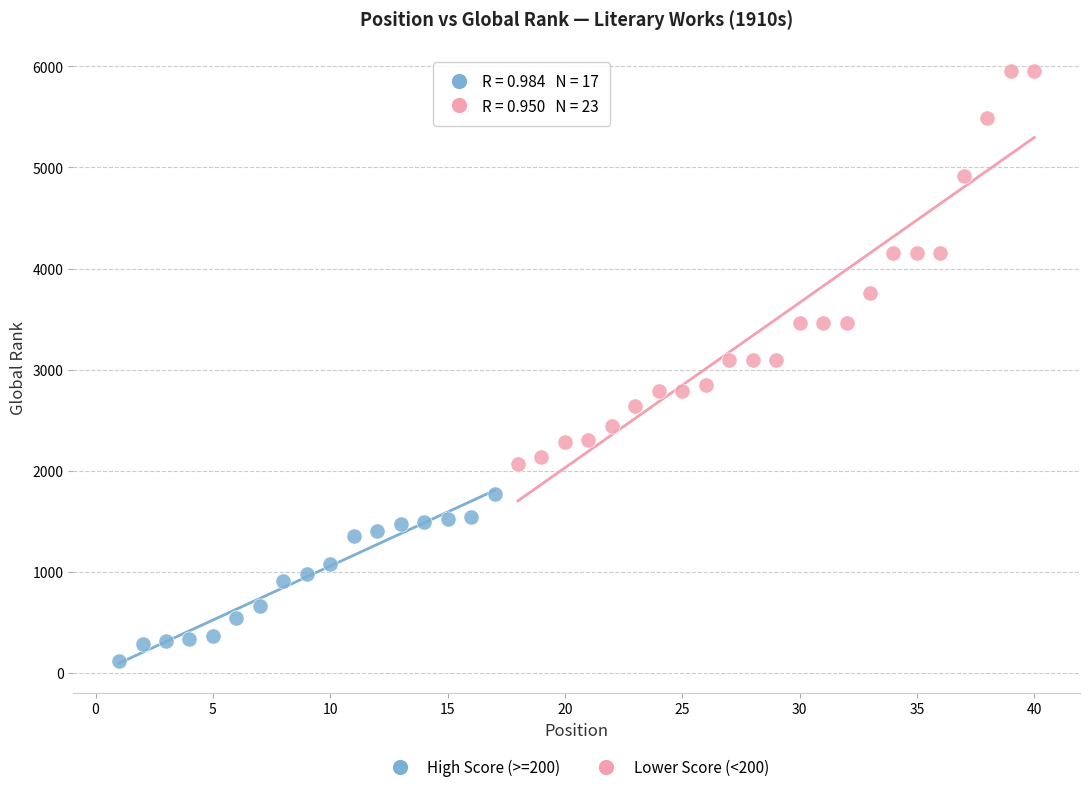

Which series has the widest spread of Y values?

Lower Score (<200)